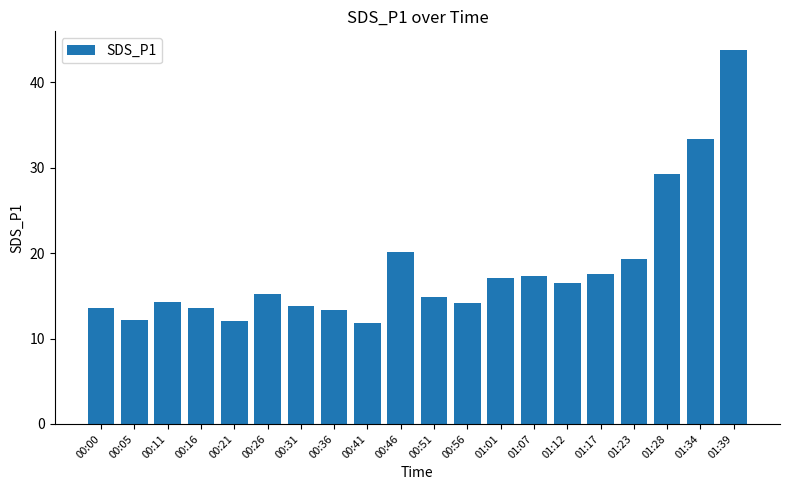

What is the value of the 10th bar from the left?

20.1